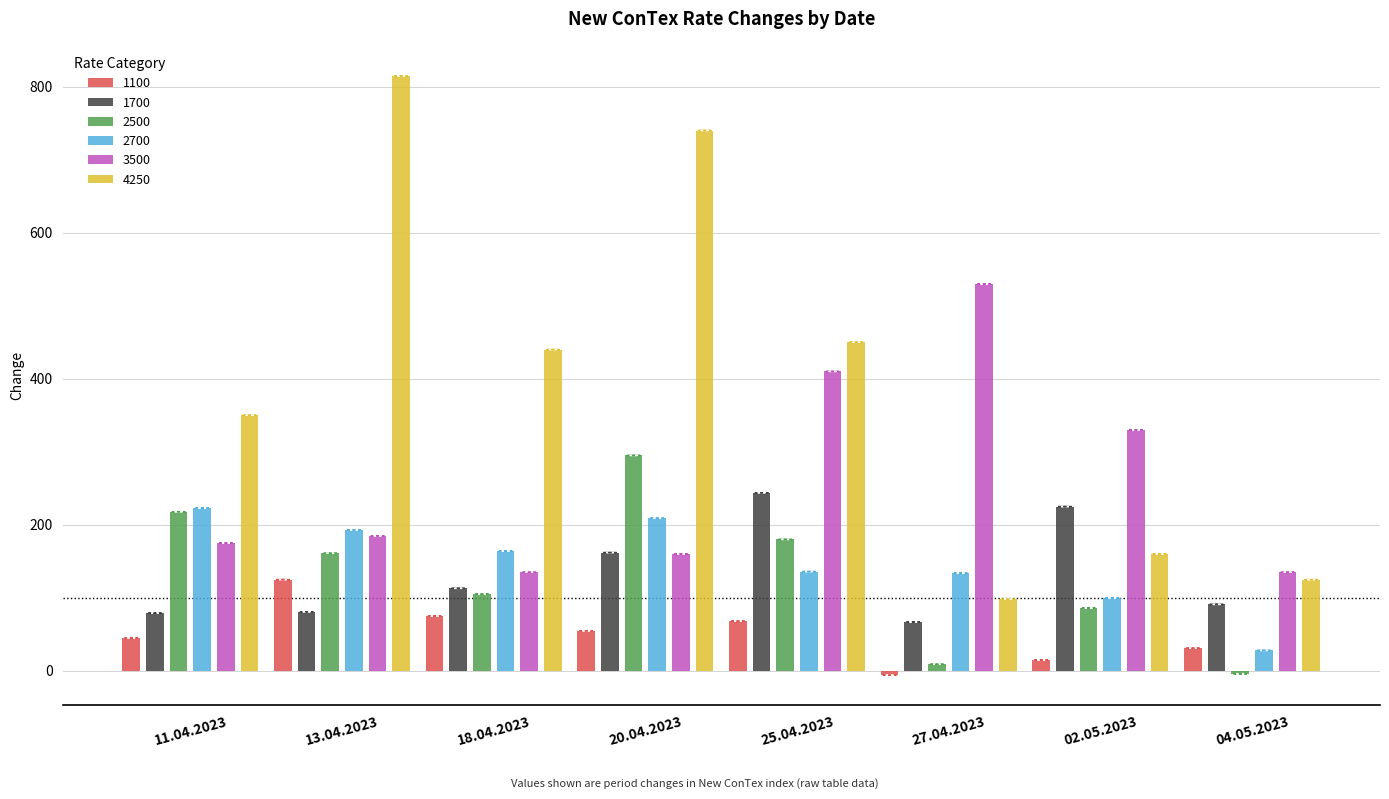

Reading left to right, what are all the values shown in this chart?

1100: 11.04.2023=45	13.04.2023=125	18.04.2023=75	20.04.2023=55	25.04.2023=68	27.04.2023=-6	02.05.2023=15	04.05.2023=31
1700: 11.04.2023=79	13.04.2023=81	18.04.2023=113	20.04.2023=162	25.04.2023=244	27.04.2023=67	02.05.2023=225	04.05.2023=91
2500: 11.04.2023=218	13.04.2023=161	18.04.2023=105	20.04.2023=295	25.04.2023=180	27.04.2023=9	02.05.2023=86	04.05.2023=-4
2700: 11.04.2023=223	13.04.2023=193	18.04.2023=164	20.04.2023=209	25.04.2023=136	27.04.2023=134	02.05.2023=100	04.05.2023=28
3500: 11.04.2023=175	13.04.2023=185	18.04.2023=135	20.04.2023=160	25.04.2023=410	27.04.2023=530	02.05.2023=330	04.05.2023=135
4250: 11.04.2023=350	13.04.2023=815	18.04.2023=440	20.04.2023=740	25.04.2023=450	27.04.2023=98	02.05.2023=160	04.05.2023=125